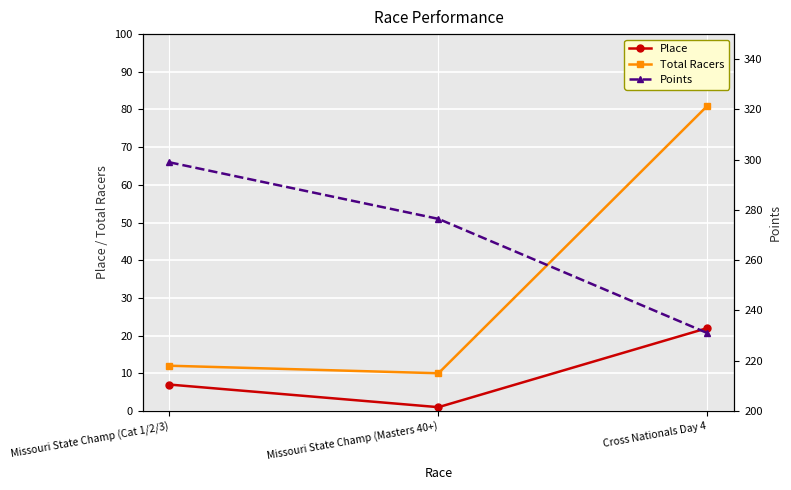

Is it true that Points equals 276.5 at Missouri State Champ (Masters 40+)?

True